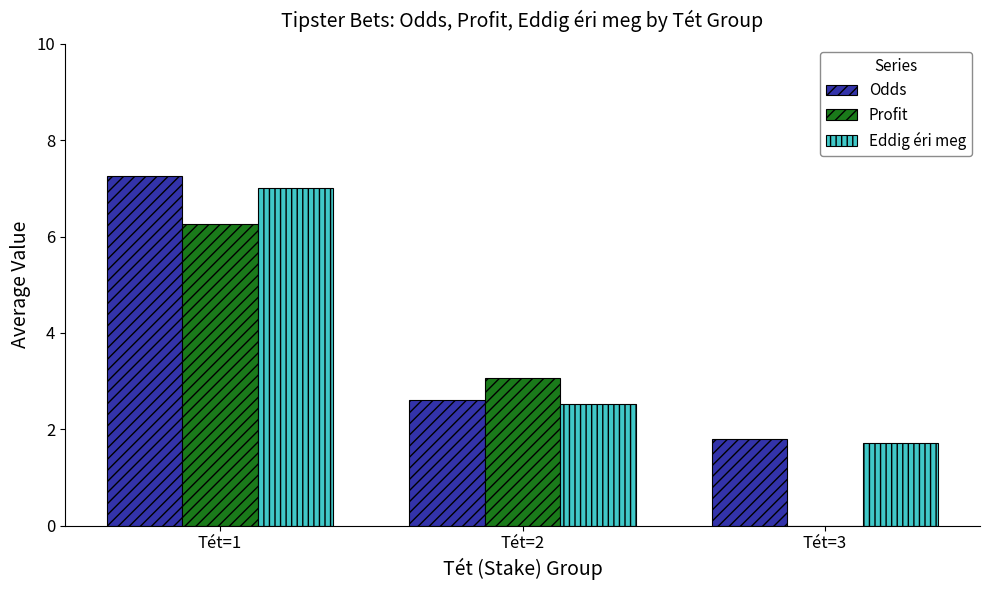

Between Tét=1 and Tét=3, which series saw the biggest shift?

Profit